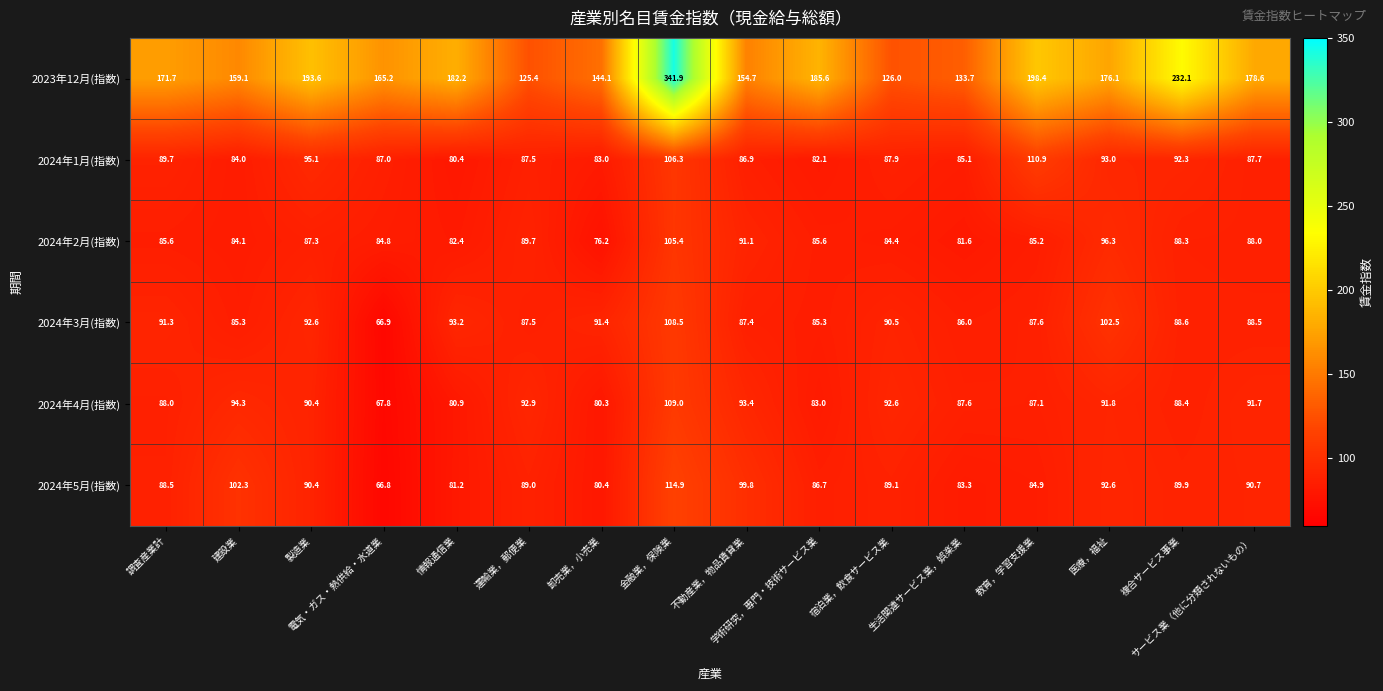

What is the greatest value displayed?

341.9